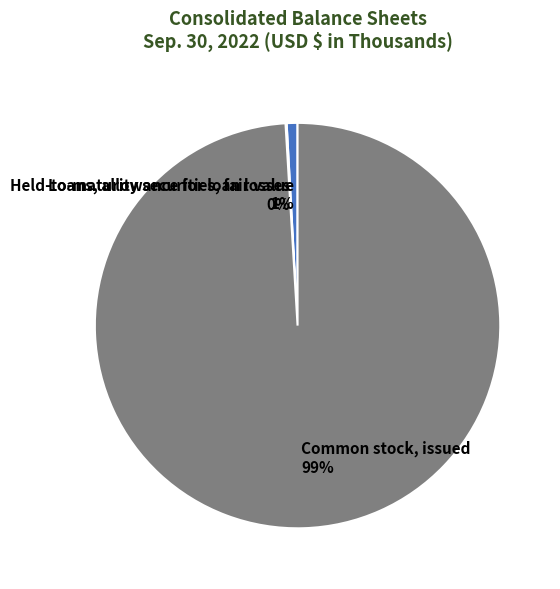

Is Common stock, issued the majority of the pie?

Yes